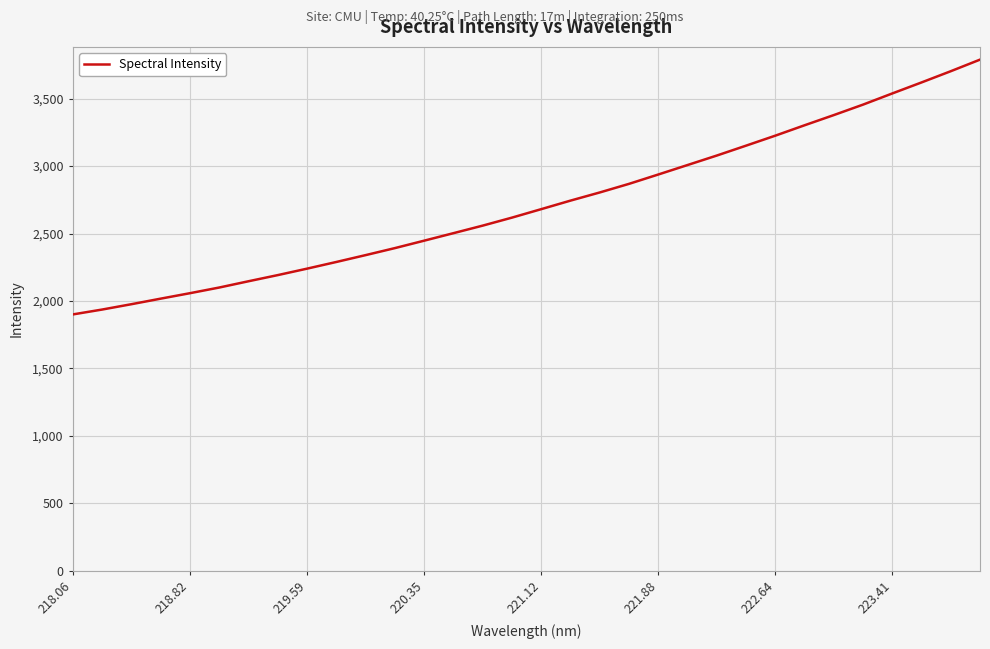

Is this an area chart (filled region under the line)?

No